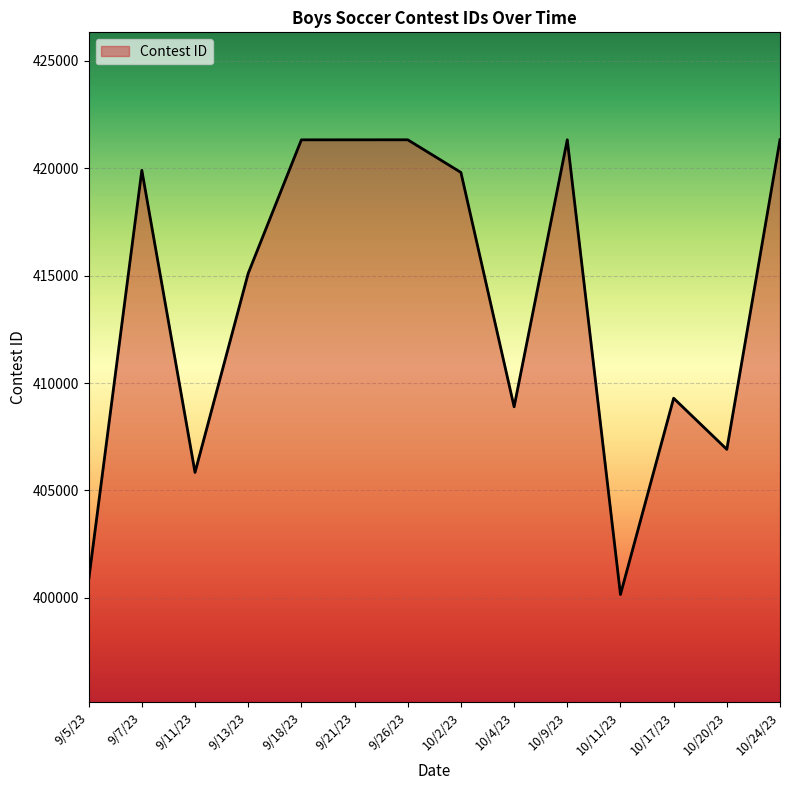

What is the minimum value shown in the chart?

400157